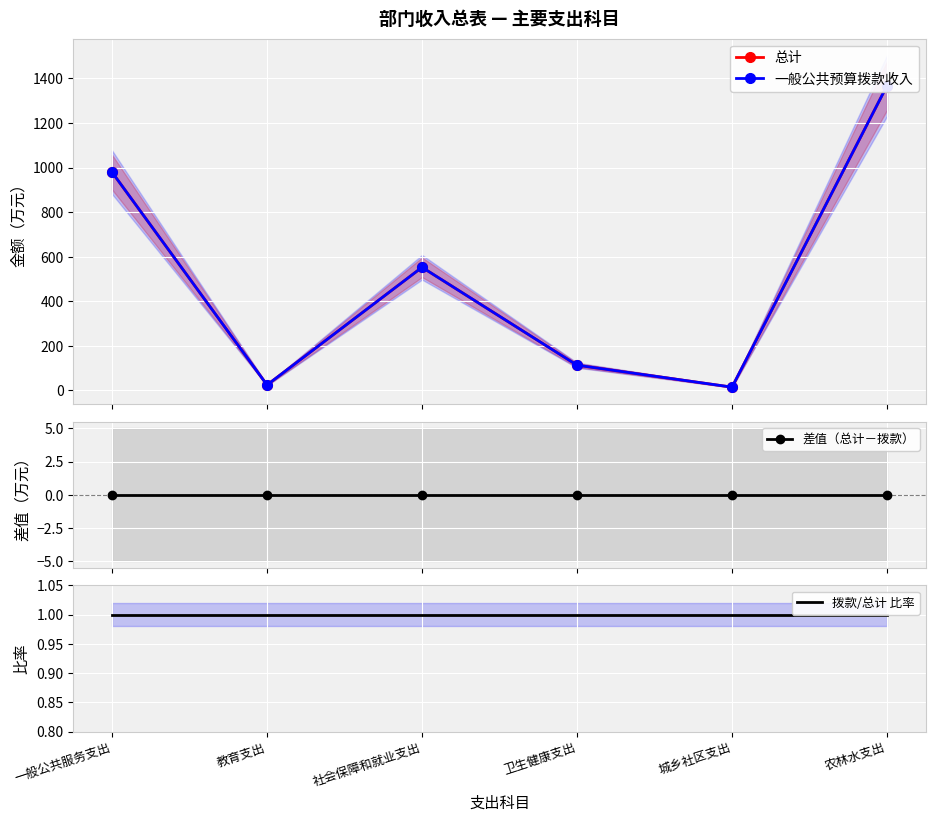

Rank the categories by 总计 value from highest to lowest.

农林水支出, 一般公共服务支出, 社会保障和就业支出, 卫生健康支出, 教育支出, 城乡社区支出